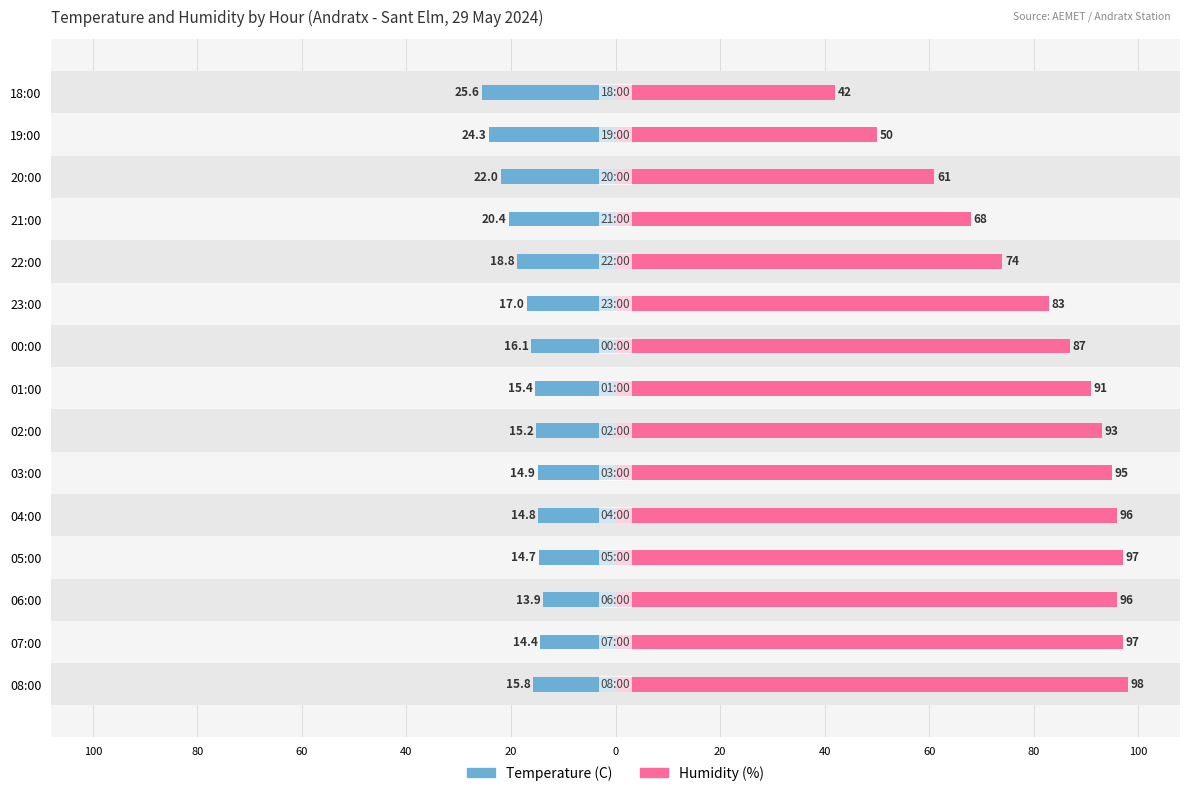

How many series are shown in this chart?

2